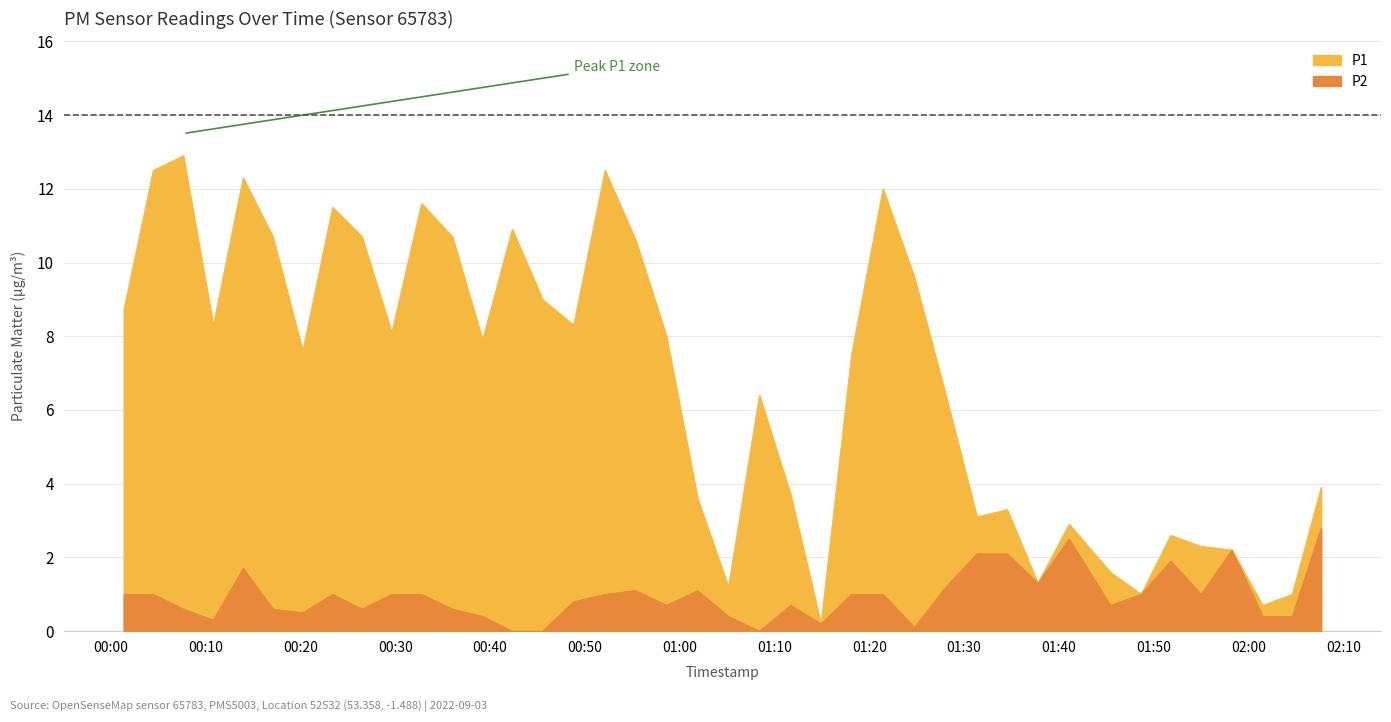

At 2022-09-03T01:34:33, list the series in order from largest to smallest.

P1, P2